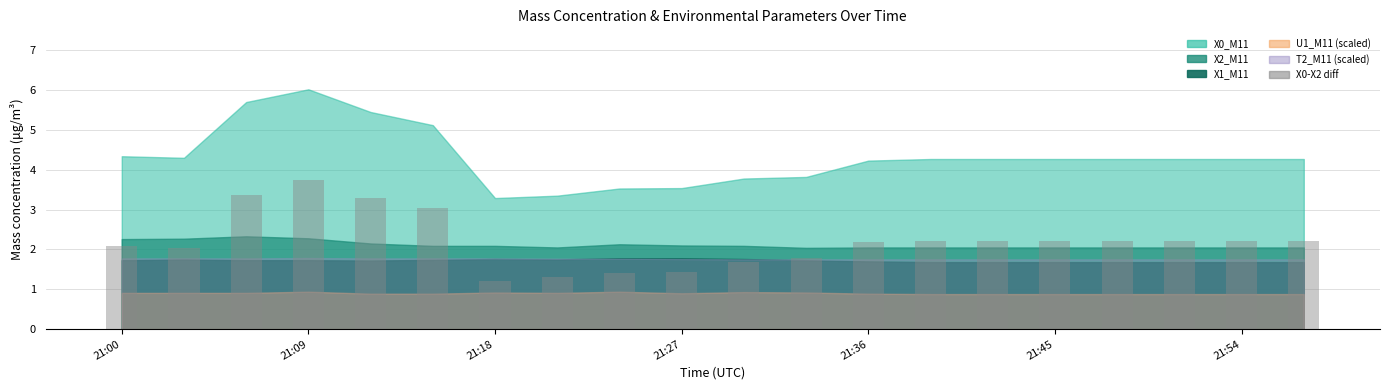

What is the difference between the second highest and second lowest values?

2.1